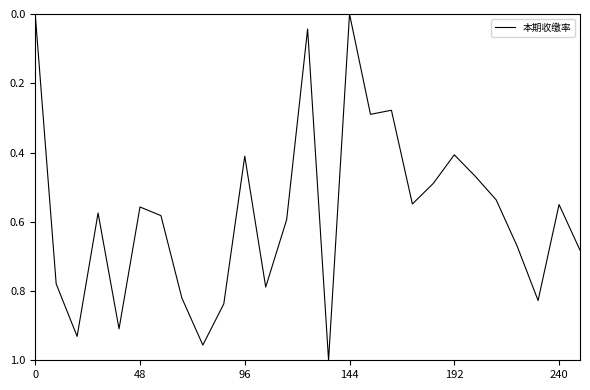

How many lines are shown in the chart?

1